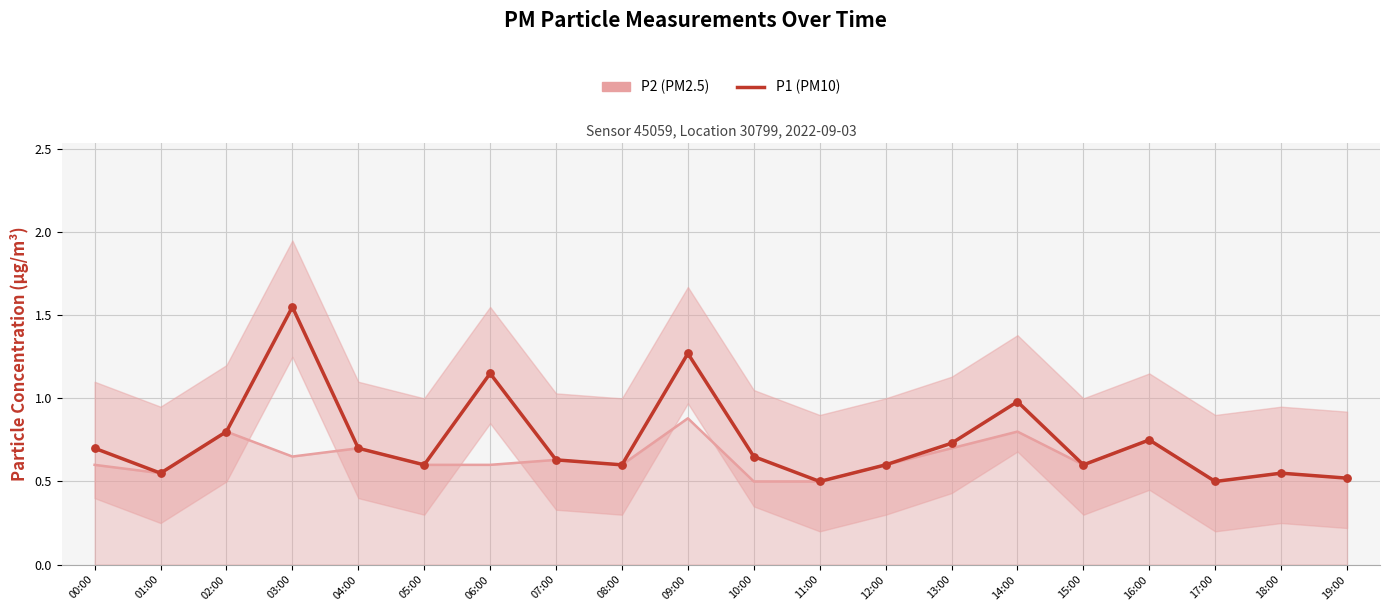

What is the change in value from 04:00 to 19:00?

-0.2